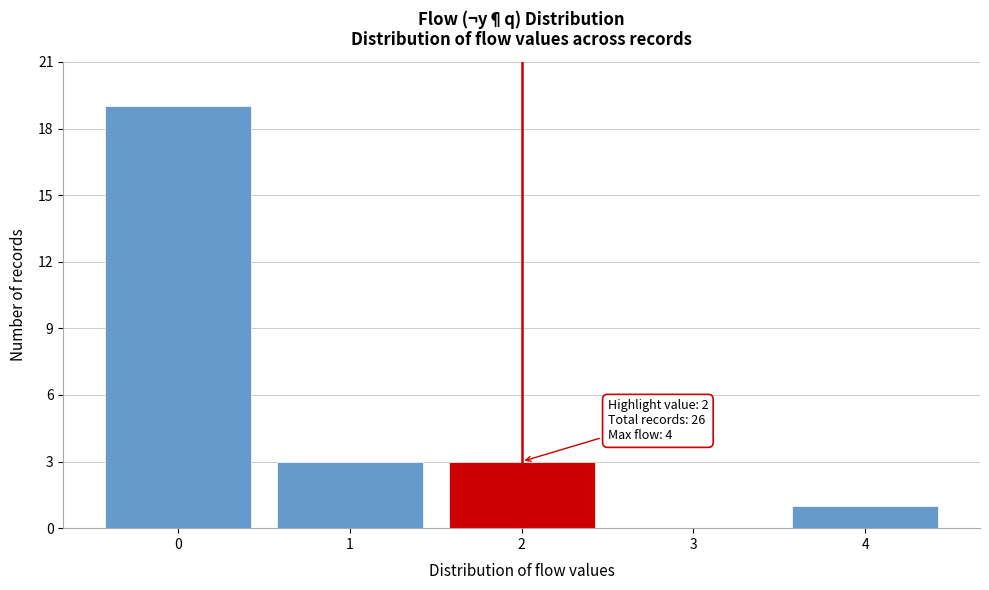

Reading right to left, list all the values displayed in this chart.

4=1	3=0	2=3	1=3	0=19